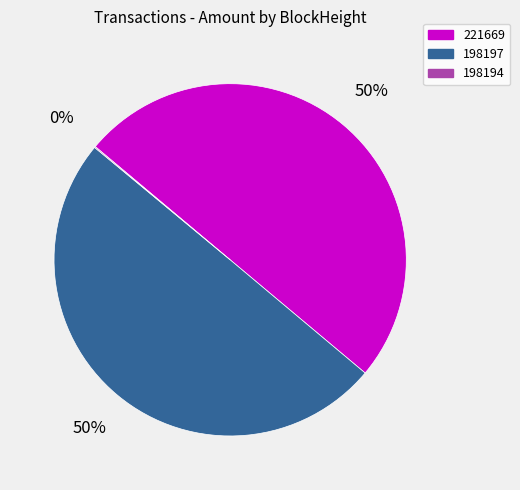

Approximately how many times larger is the value at 198197 compared to 221669?

1.0